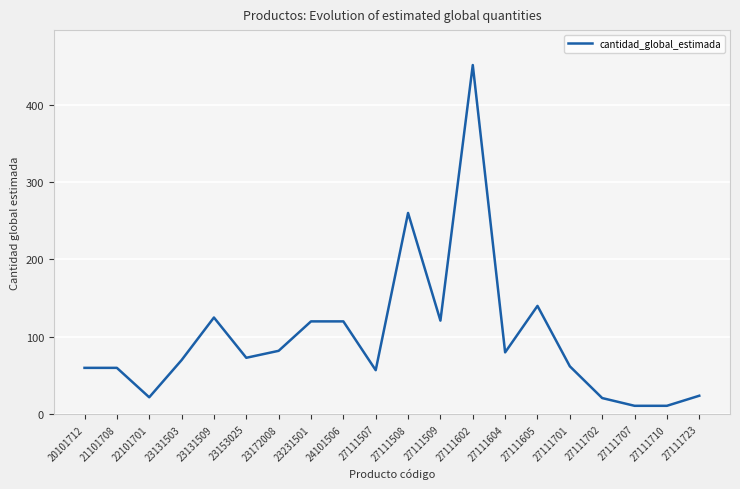

Is it true that the value at 27111507 is 57?

True